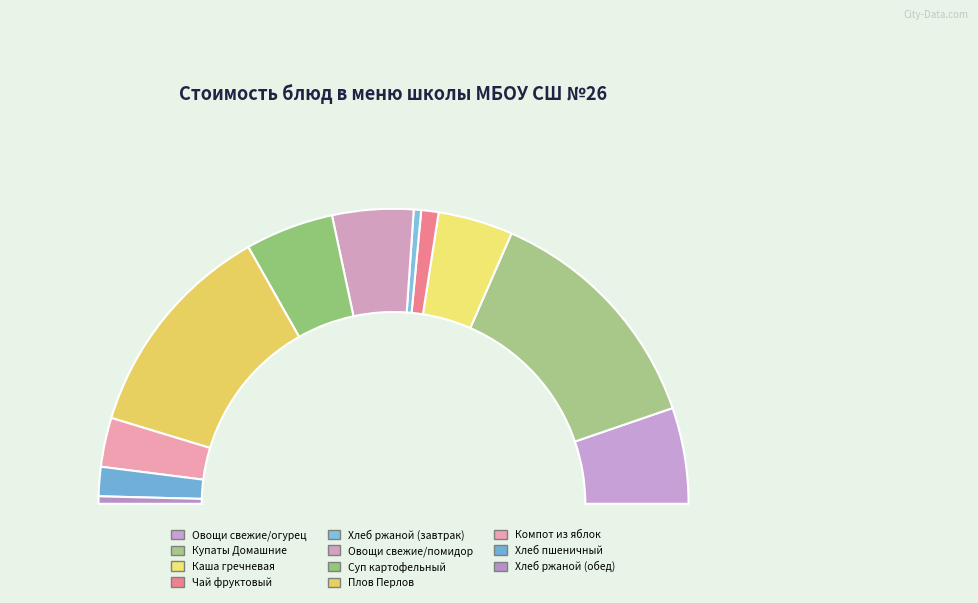

What percentage is the Компот из яблок slice, to the nearest percent?

5%